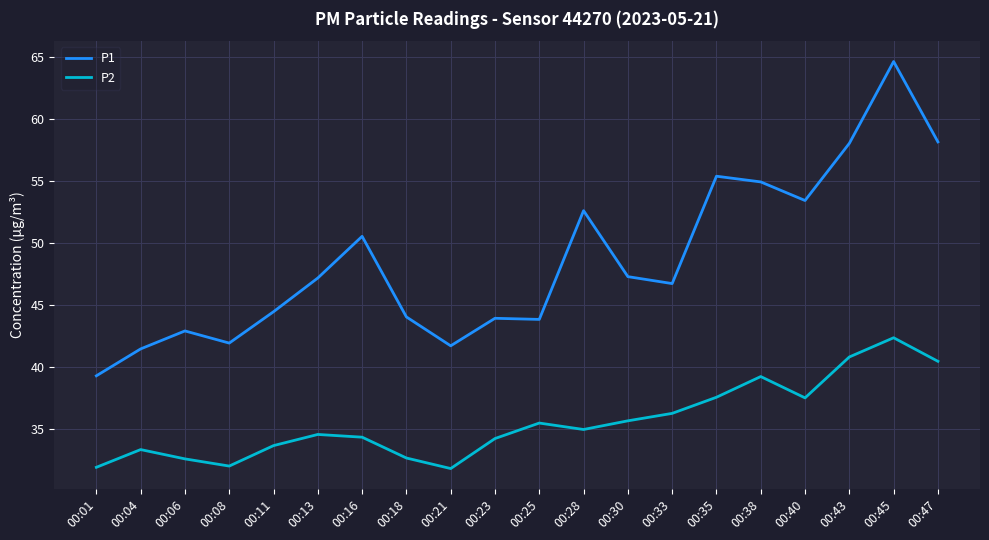

What is the maximum value for P1?

64.6